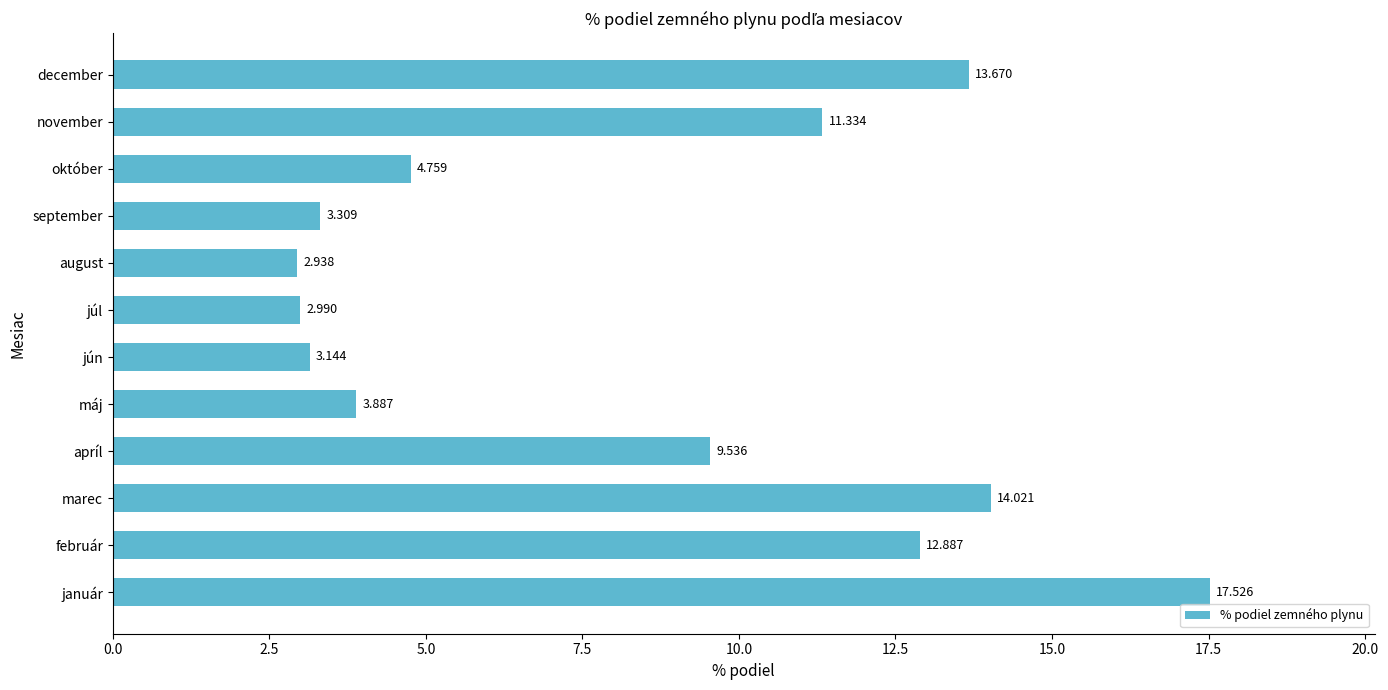

Which has a higher value, apríl or január?

január